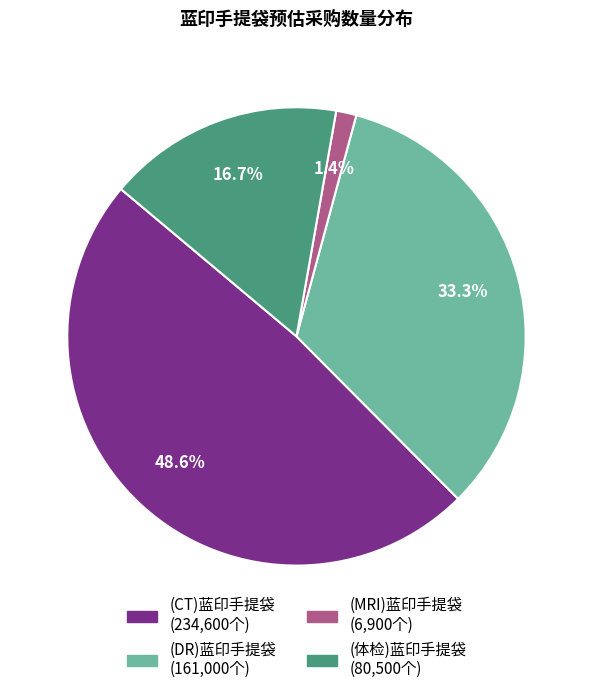

To the nearest percent, what is the combined percentage of (DR)蓝印手提袋 and (体检)蓝印手提袋?

50%